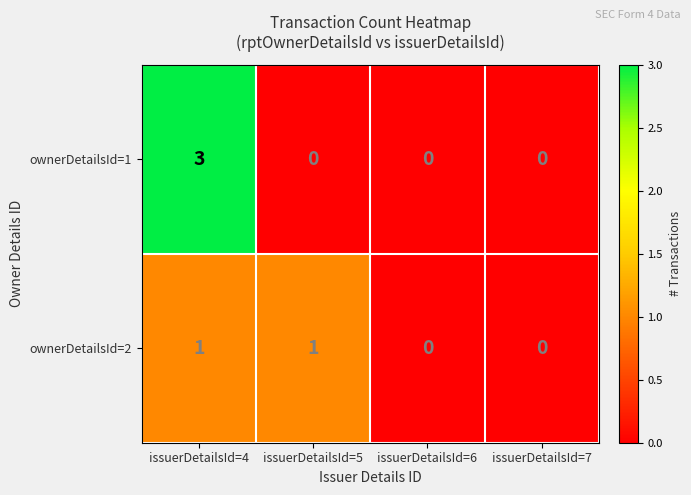

Which label corresponds to the largest value in the chart?

issuerDetailsId=4